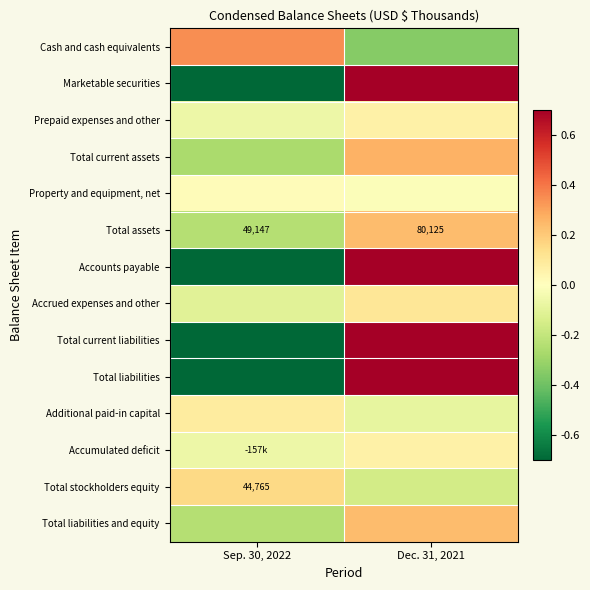

Between Dec. 31, 2021 and Sep. 30, 2022, which is larger?

Sep. 30, 2022